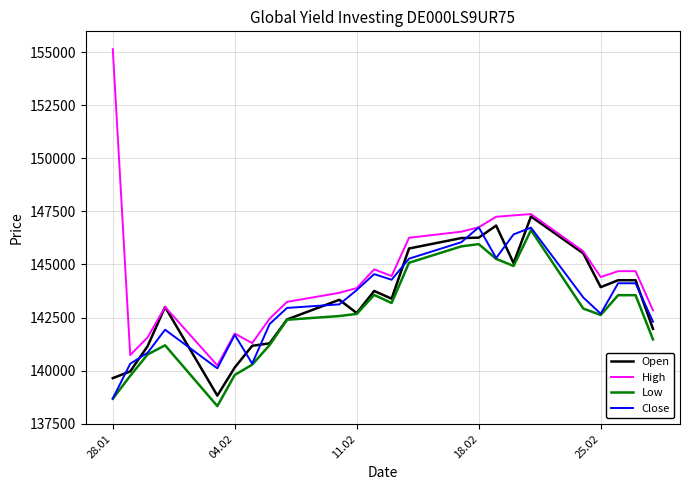

What is the maximum value for Low?

146619